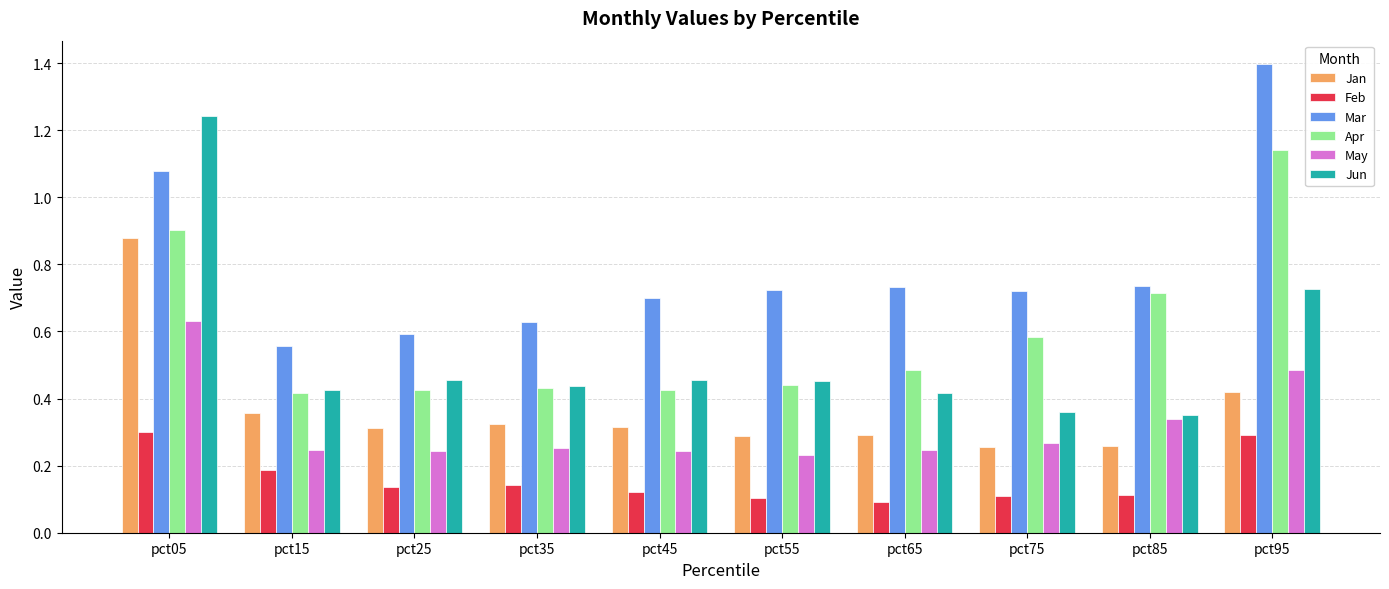

At which label does Jun reach its peak?

pct05